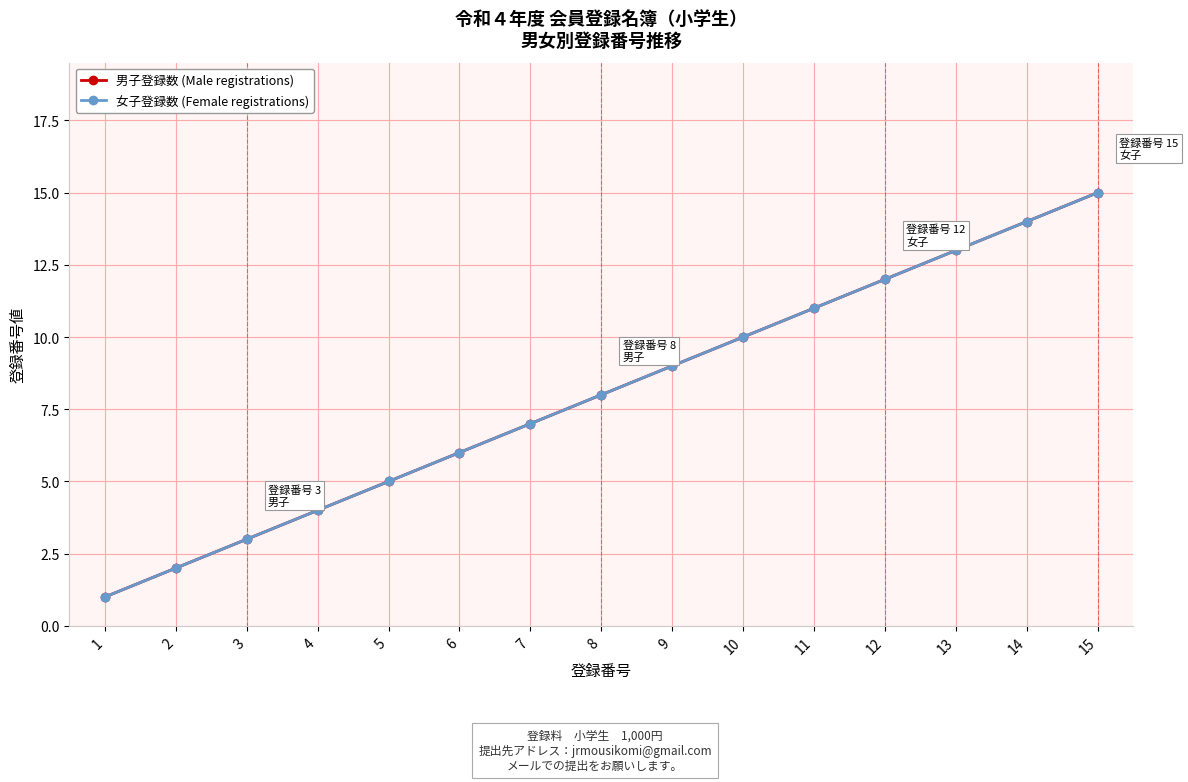

At which category does the chart reach its minimum across all series?

1